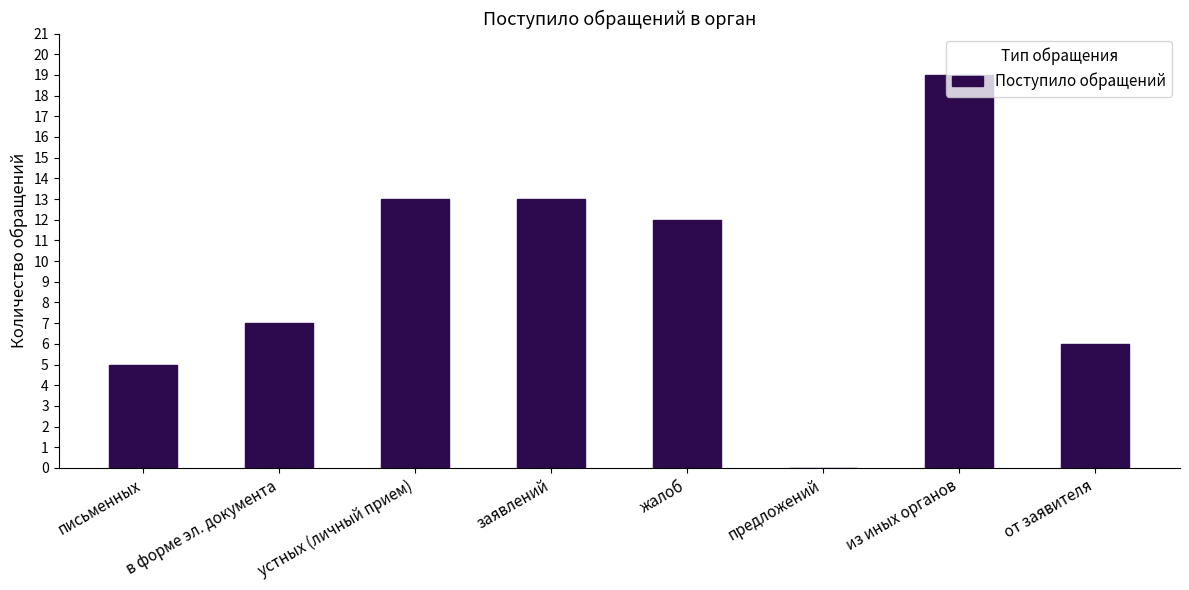

The chart shows a value of 4 at от заявителя. True or false?

False